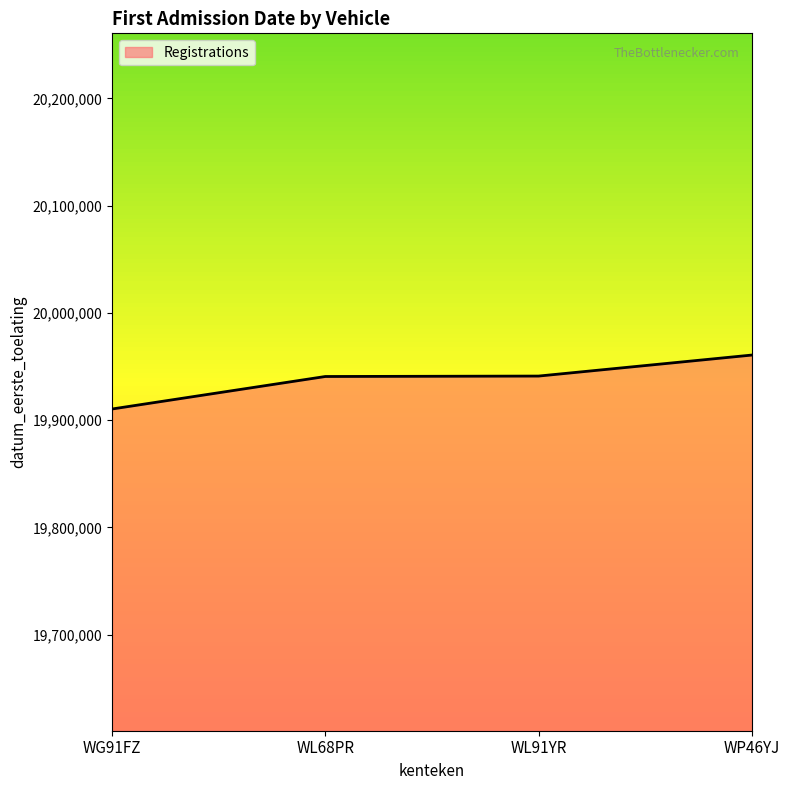

Count the number of categories in the chart.

4